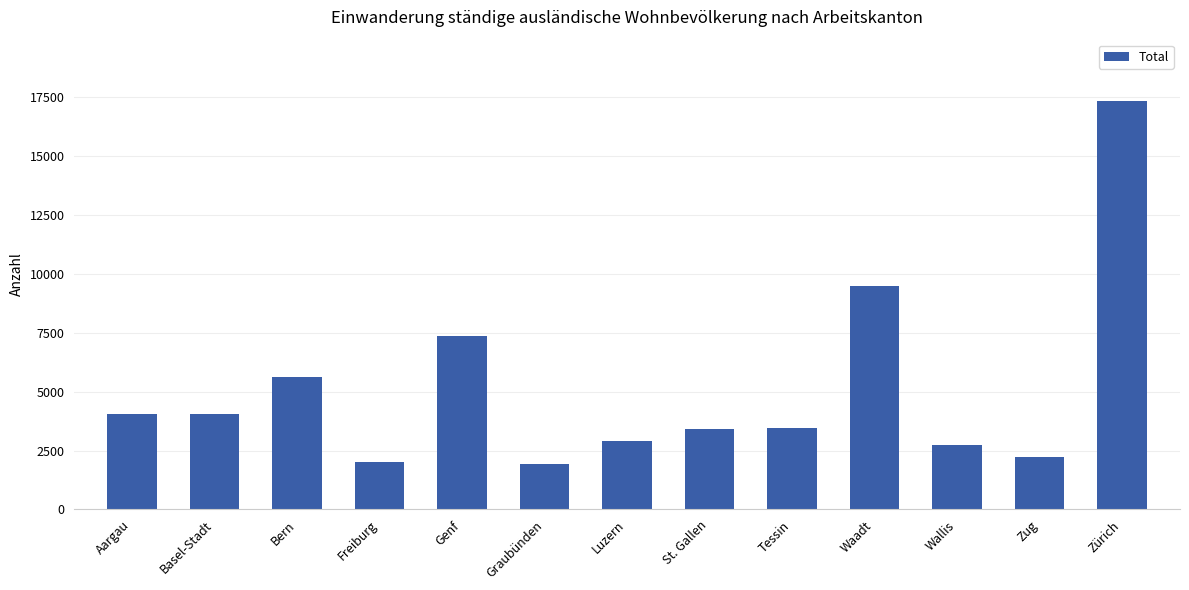

What is the sum of all values?

66683